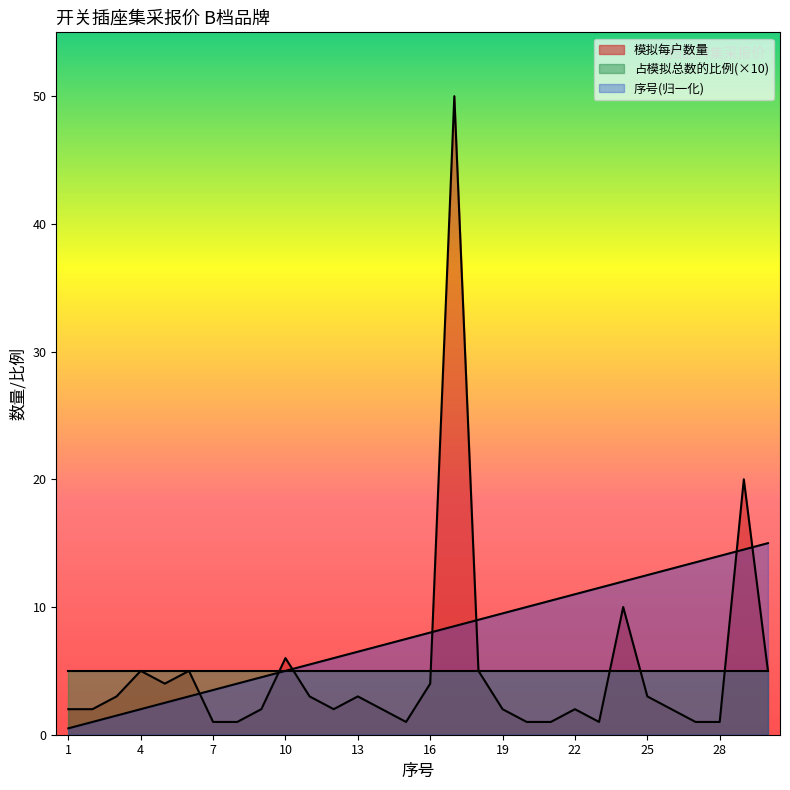

Does the chart display data point markers on the line(s)?

No